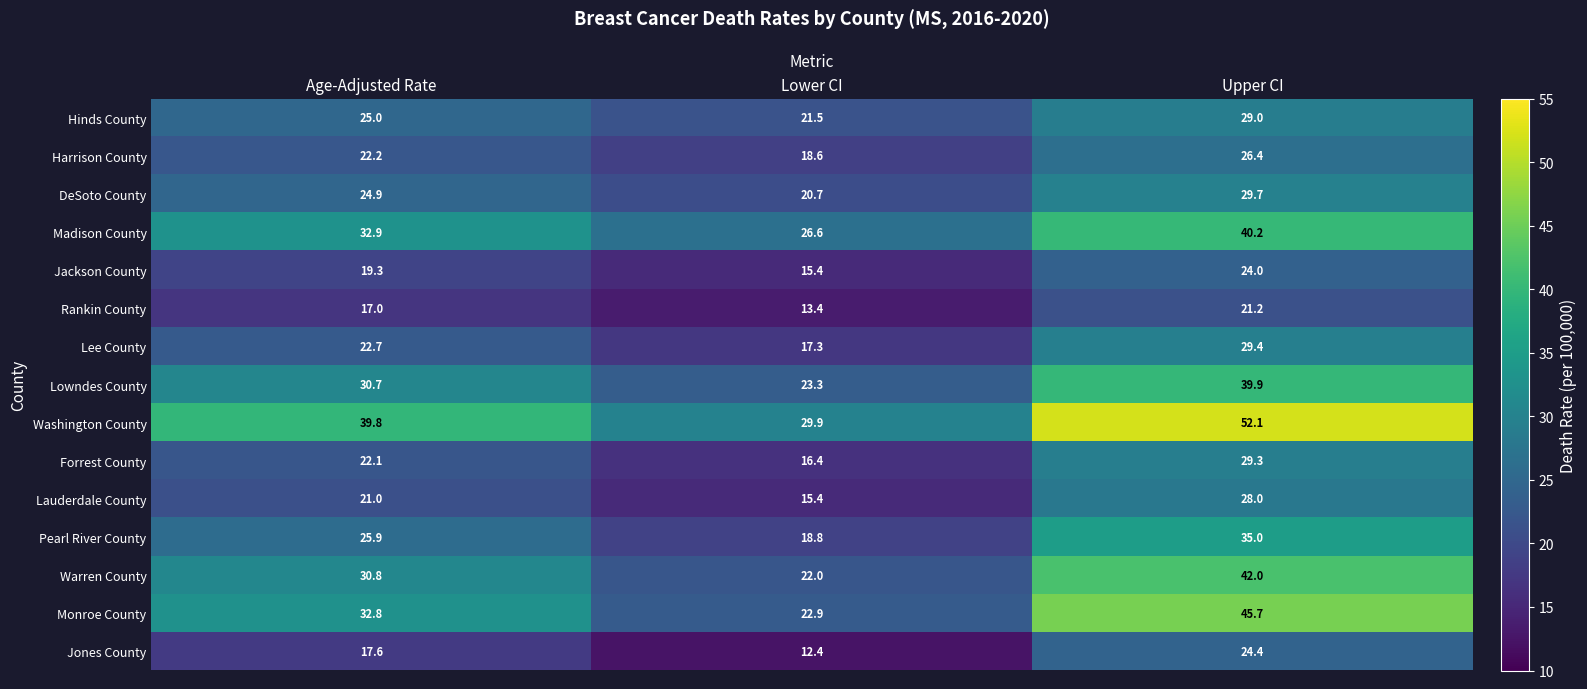

Read the Monroe County value at Age-Adjusted Rate.

32.8